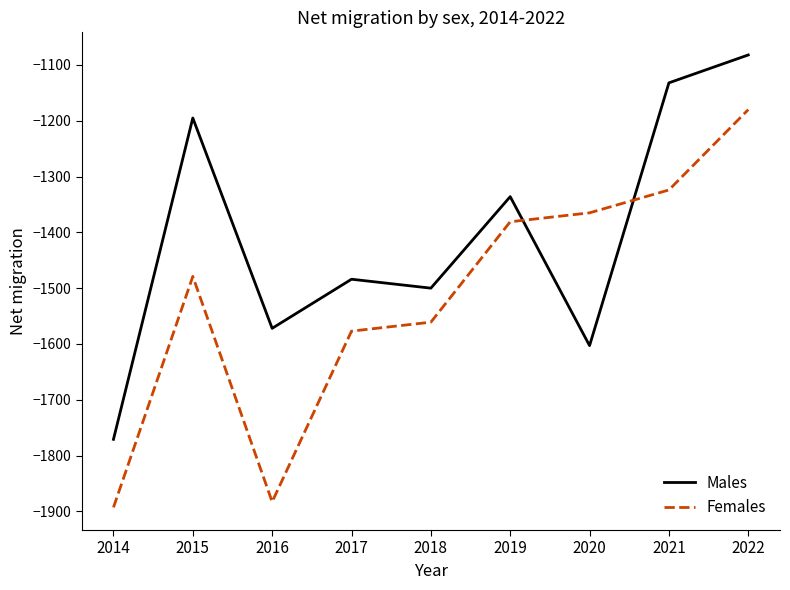

True or false: Males has a value of -272 at 2021.

False